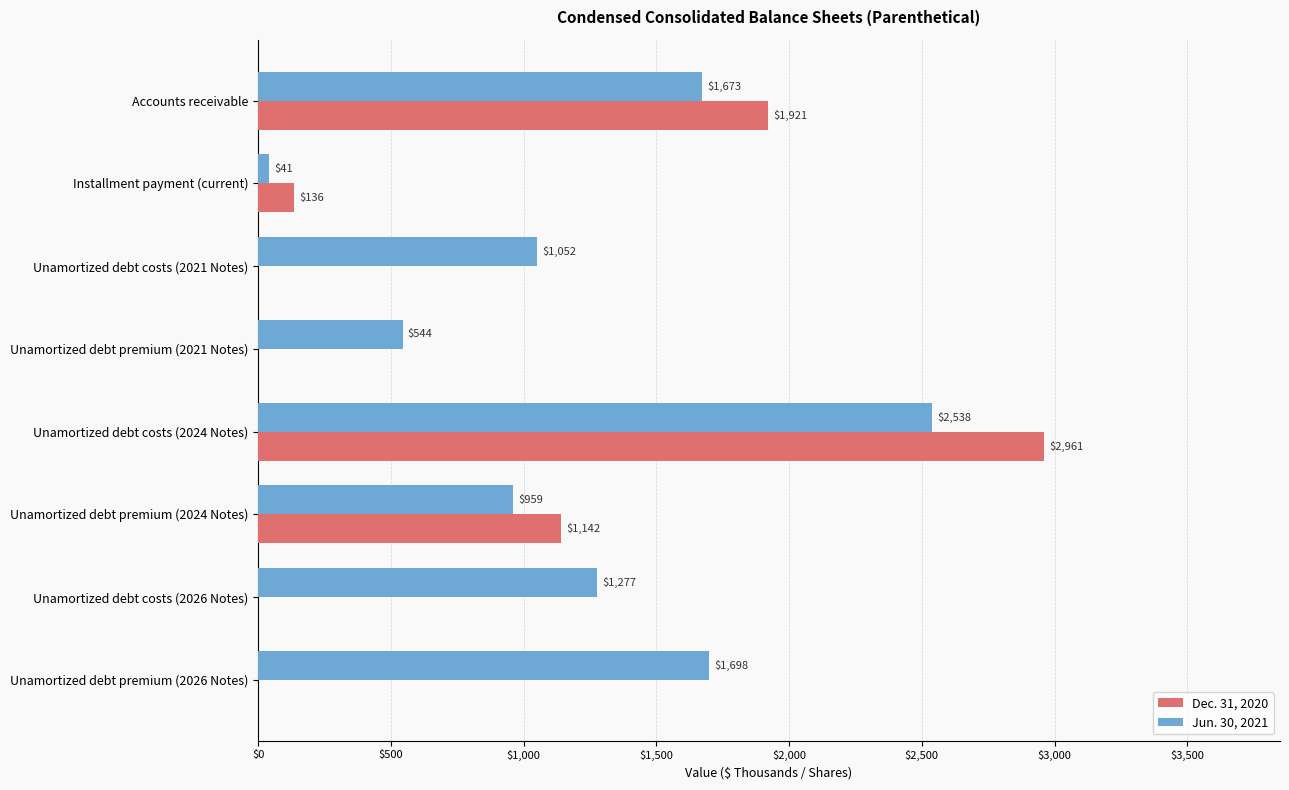

What is the highest value of the Dec. 31, 2020 series?

2961